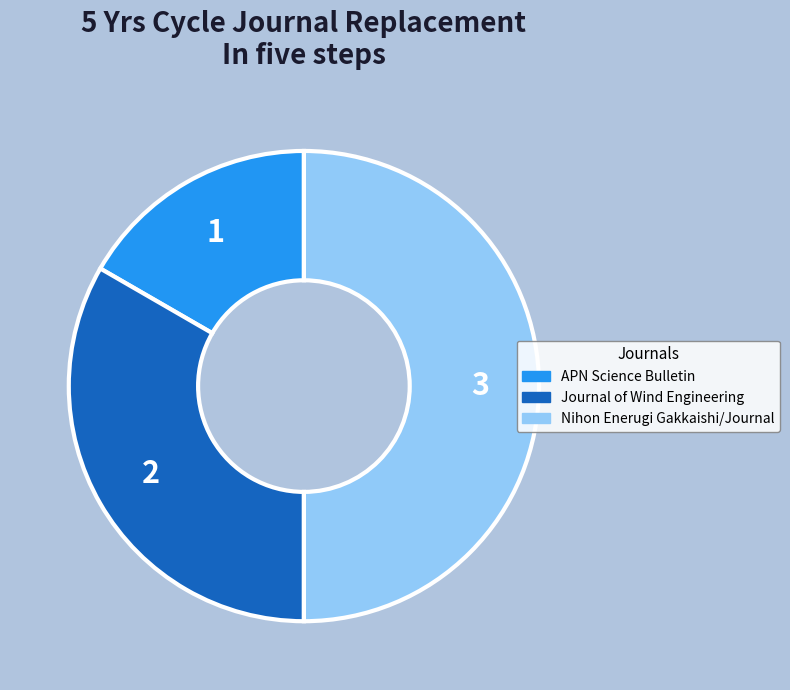

Which category has the biggest portion of the pie?

Nihon Enerugi Gakkaishi/Journal